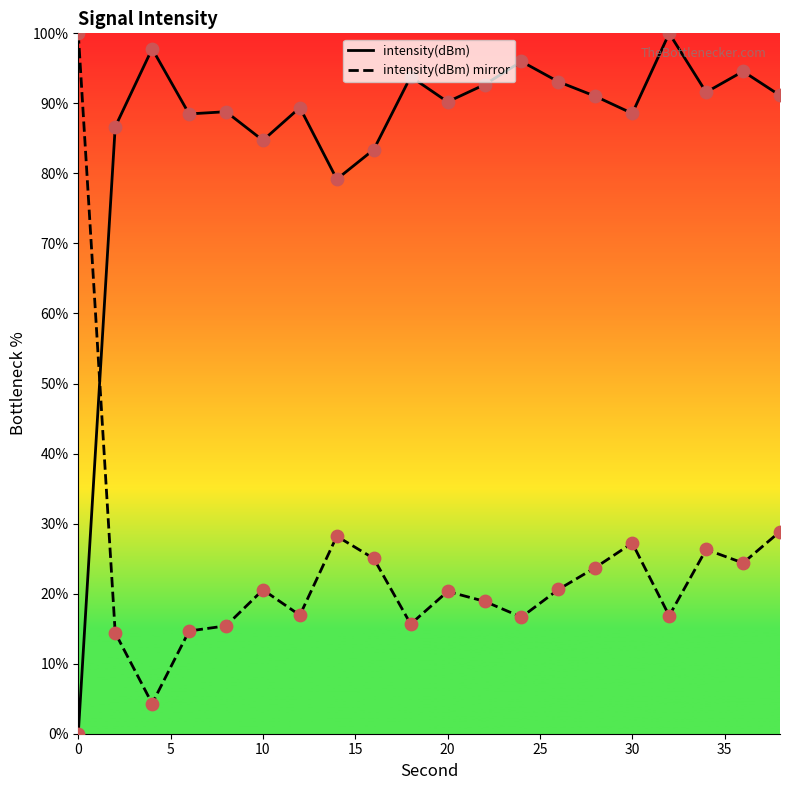

What are all the series names shown in the legend?

intensity(dBm), intensity(dBm) mirror